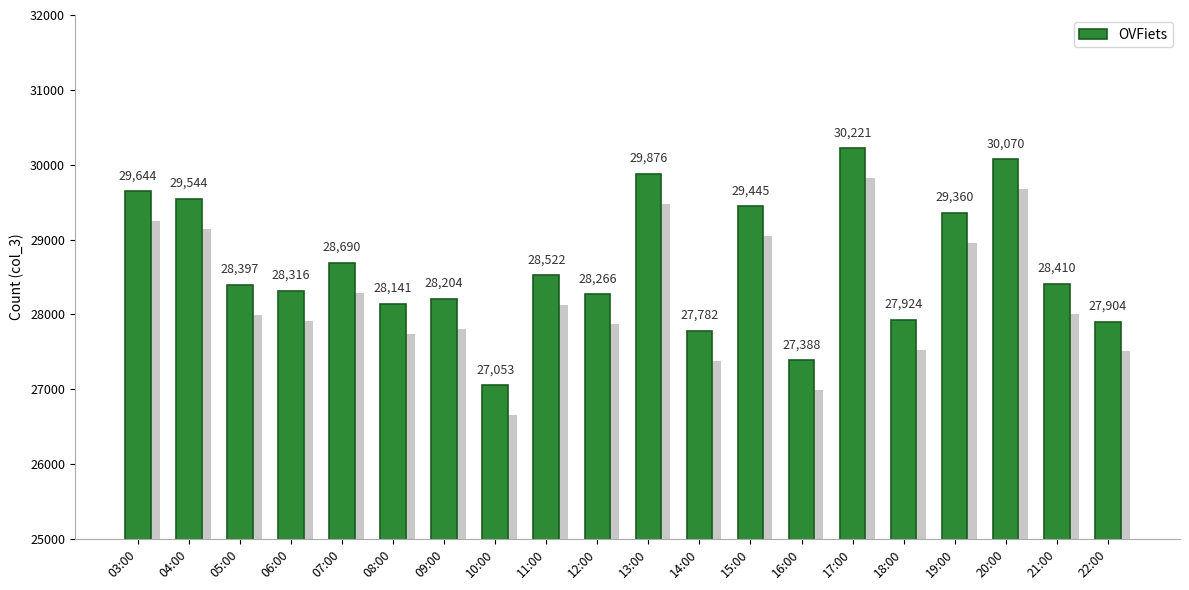

At which label does the data first exceed 28410?

03:00